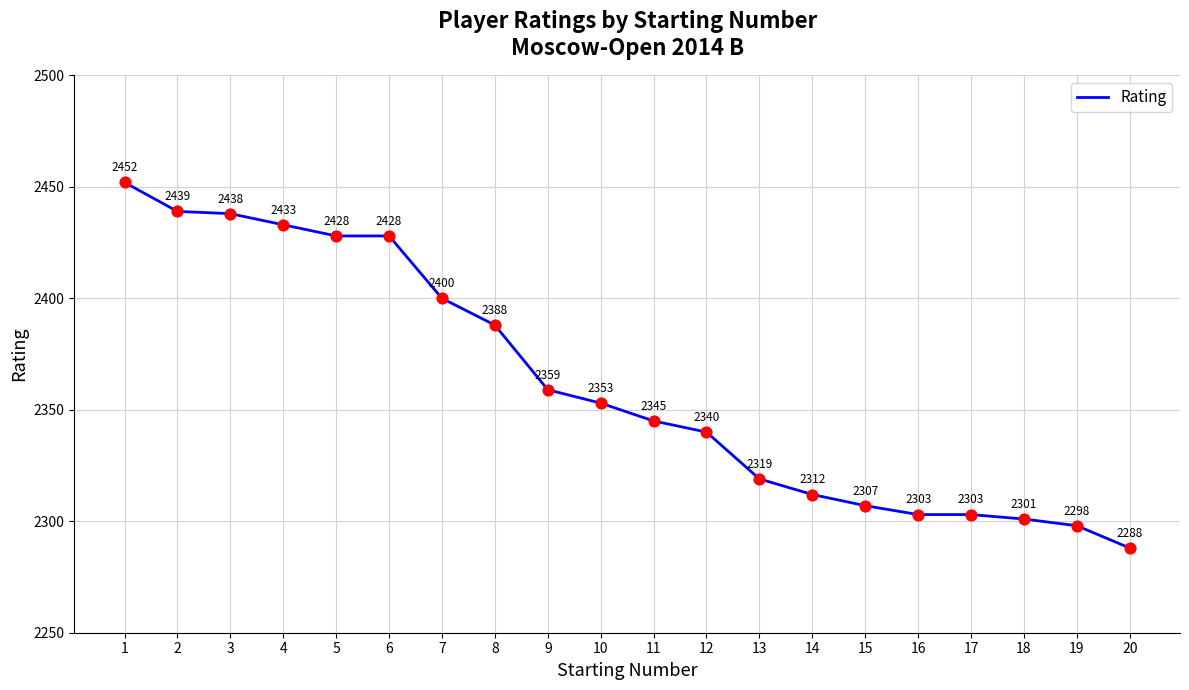

Between 18 and 3, which is larger?

3